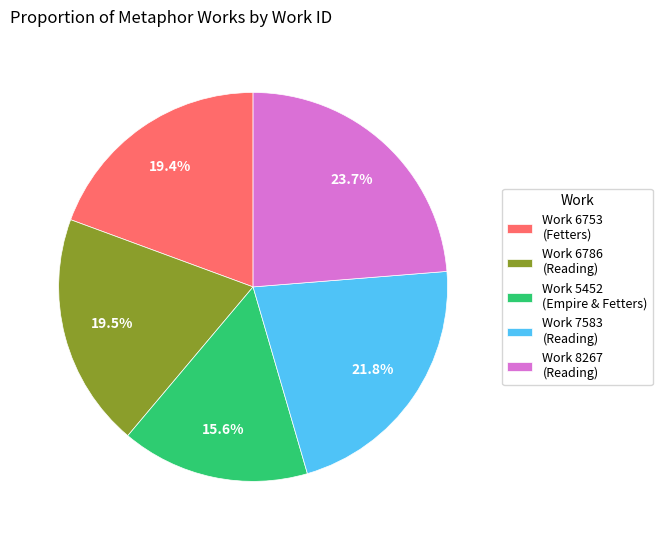

What is the largest slice in the pie chart?

Work 8267 (Reading)